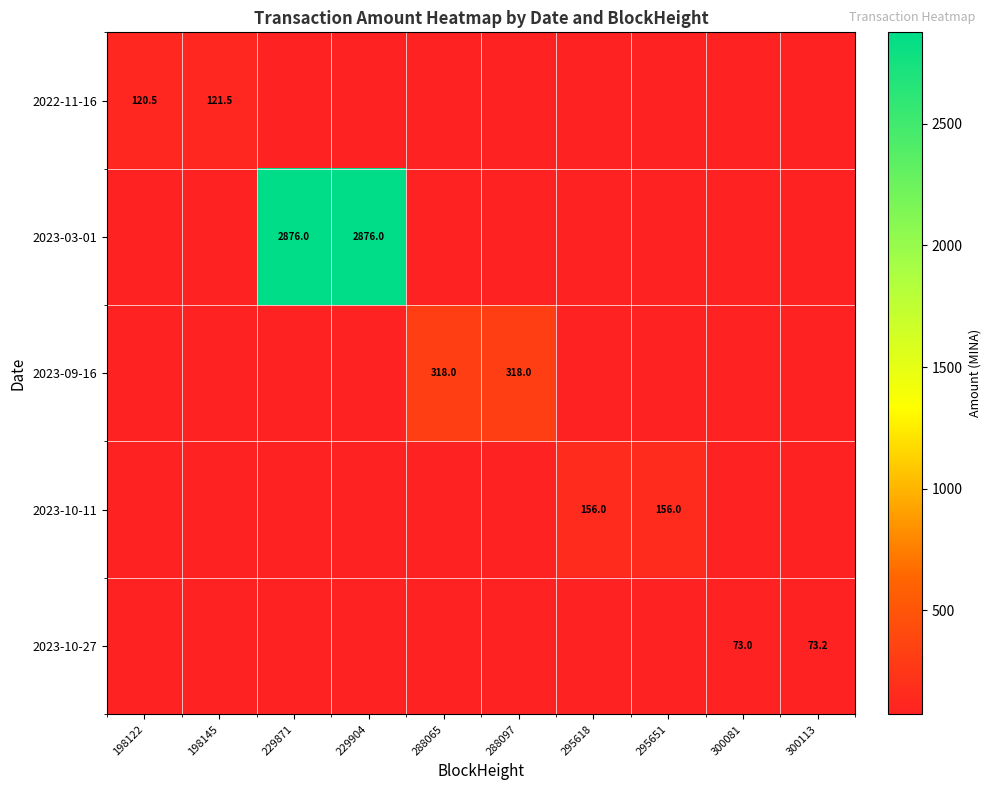

True or false: 2023-03-01 has a value of 2876.0 at 229904.

True